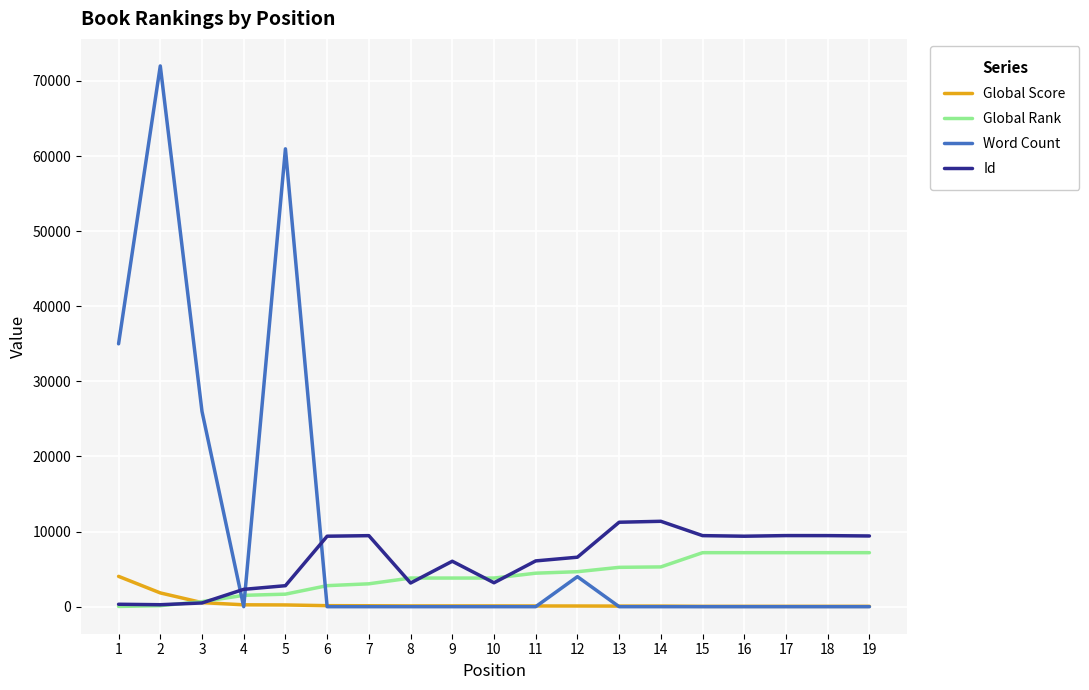

After their last crossing, which series has the higher values: Word Count or Global Rank?

Global Rank